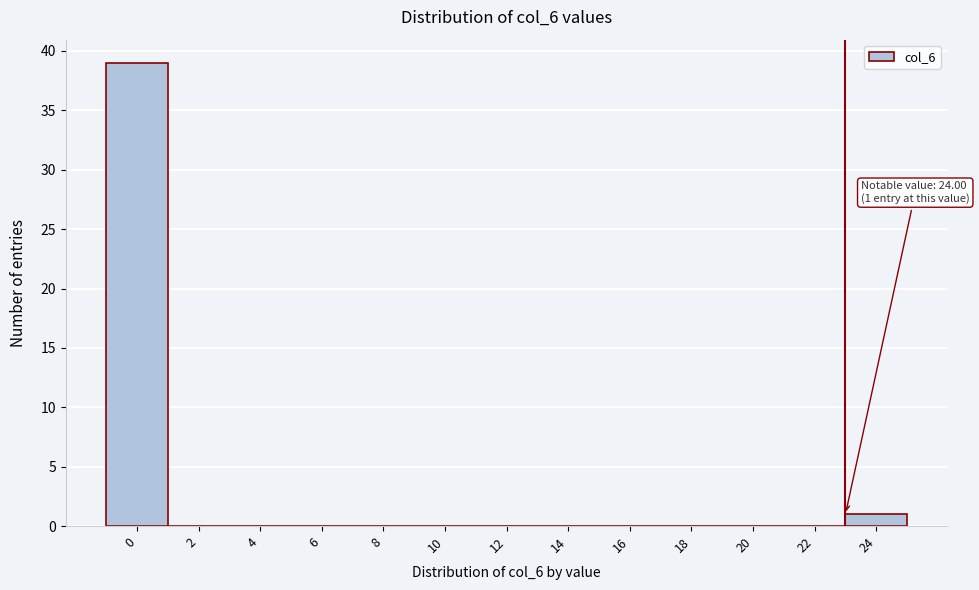

Reading left to right, transcribe all the data shown in this chart.

0=39	2=0	4=0	6=0	8=0	10=0	12=0	14=0	16=0	18=0	20=0	22=0	24=1